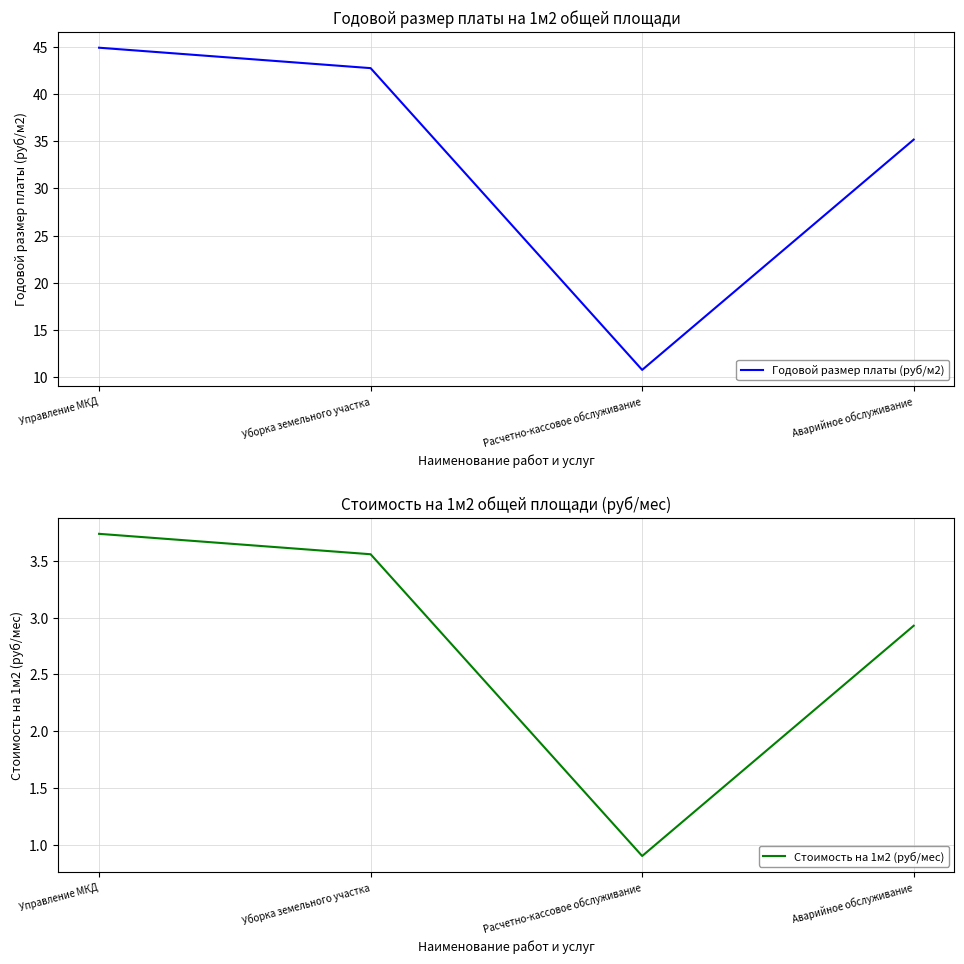

What is the label of the 3rd point from the right?

Уборка земельного участка